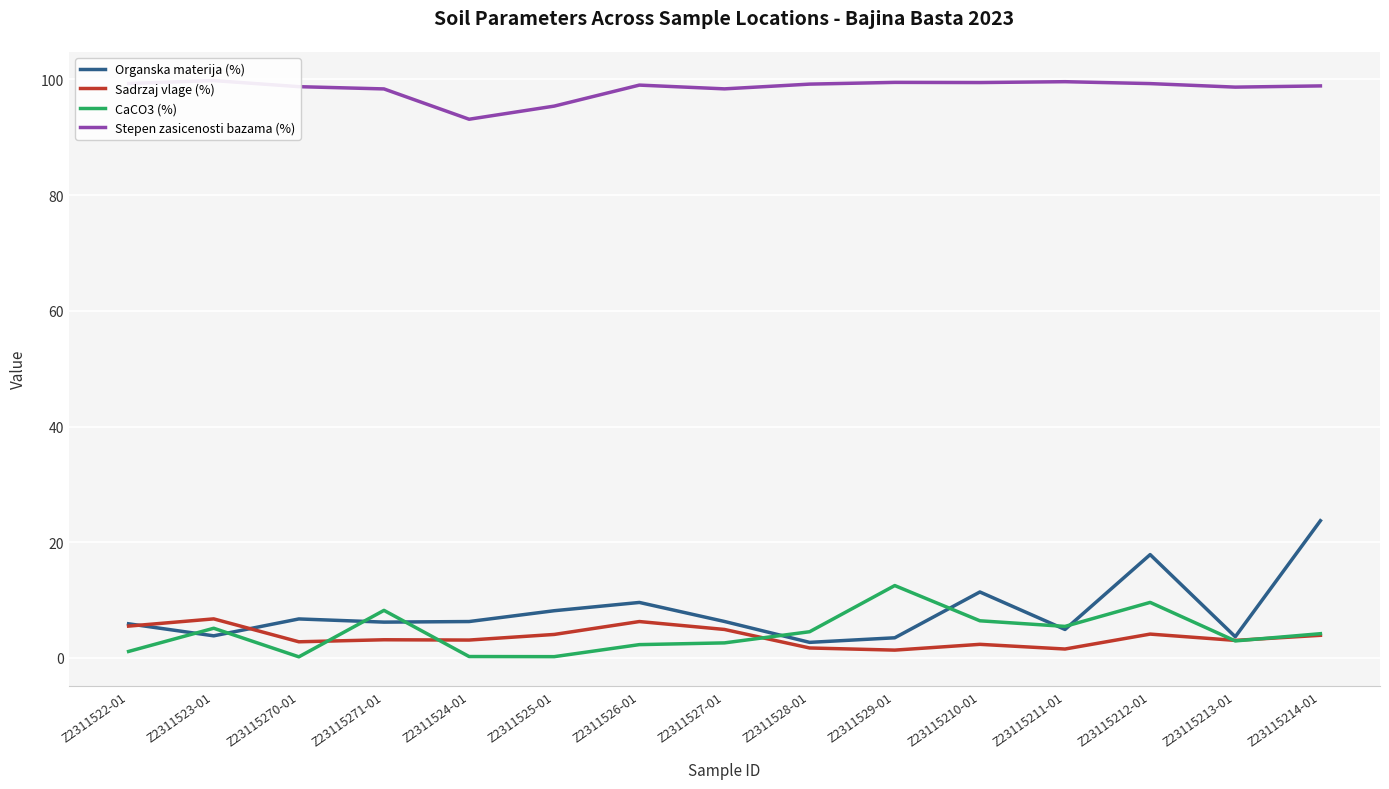

At how many categories does at least one series exceed 78?

15